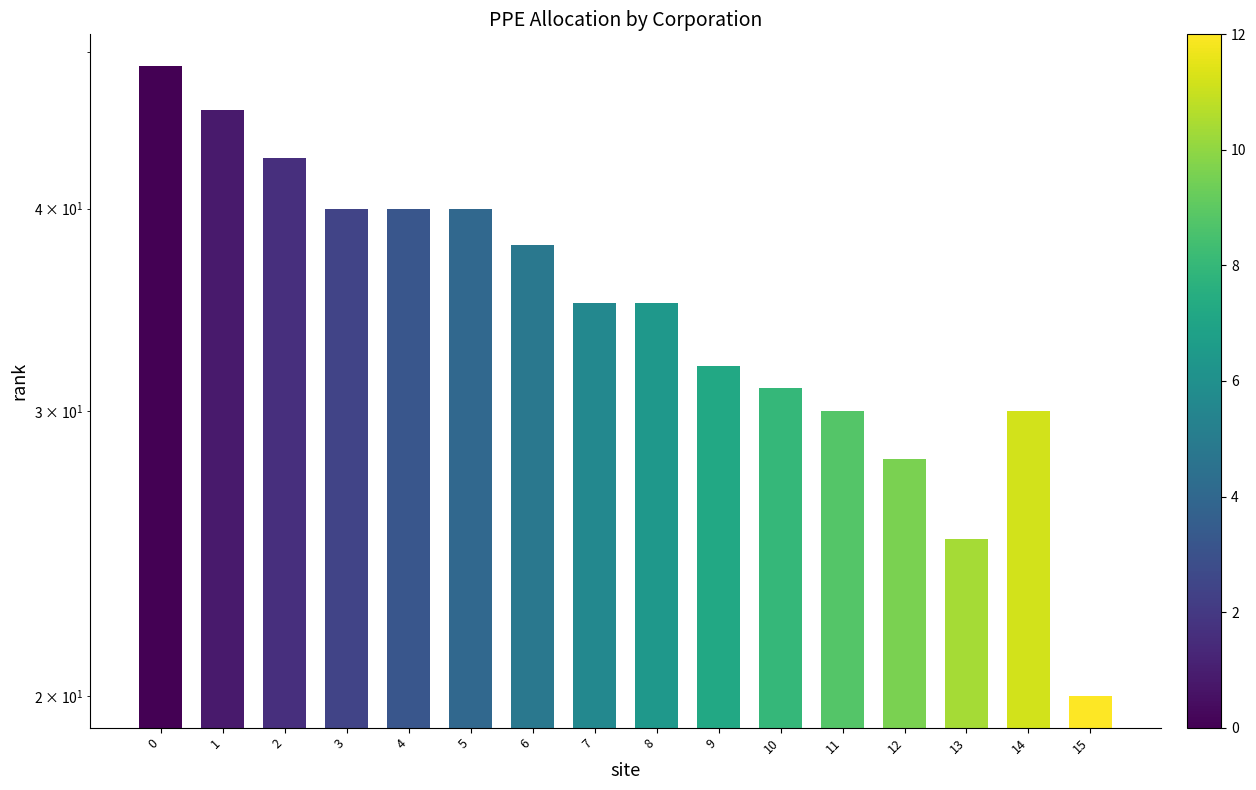

Reading right to left, transcribe all the data shown in this chart.

15=20	14=30	13=25	12=28	11=30	10=31	9=32	8=35	7=35	6=38	5=40	4=40	3=40	2=43	1=46	0=49